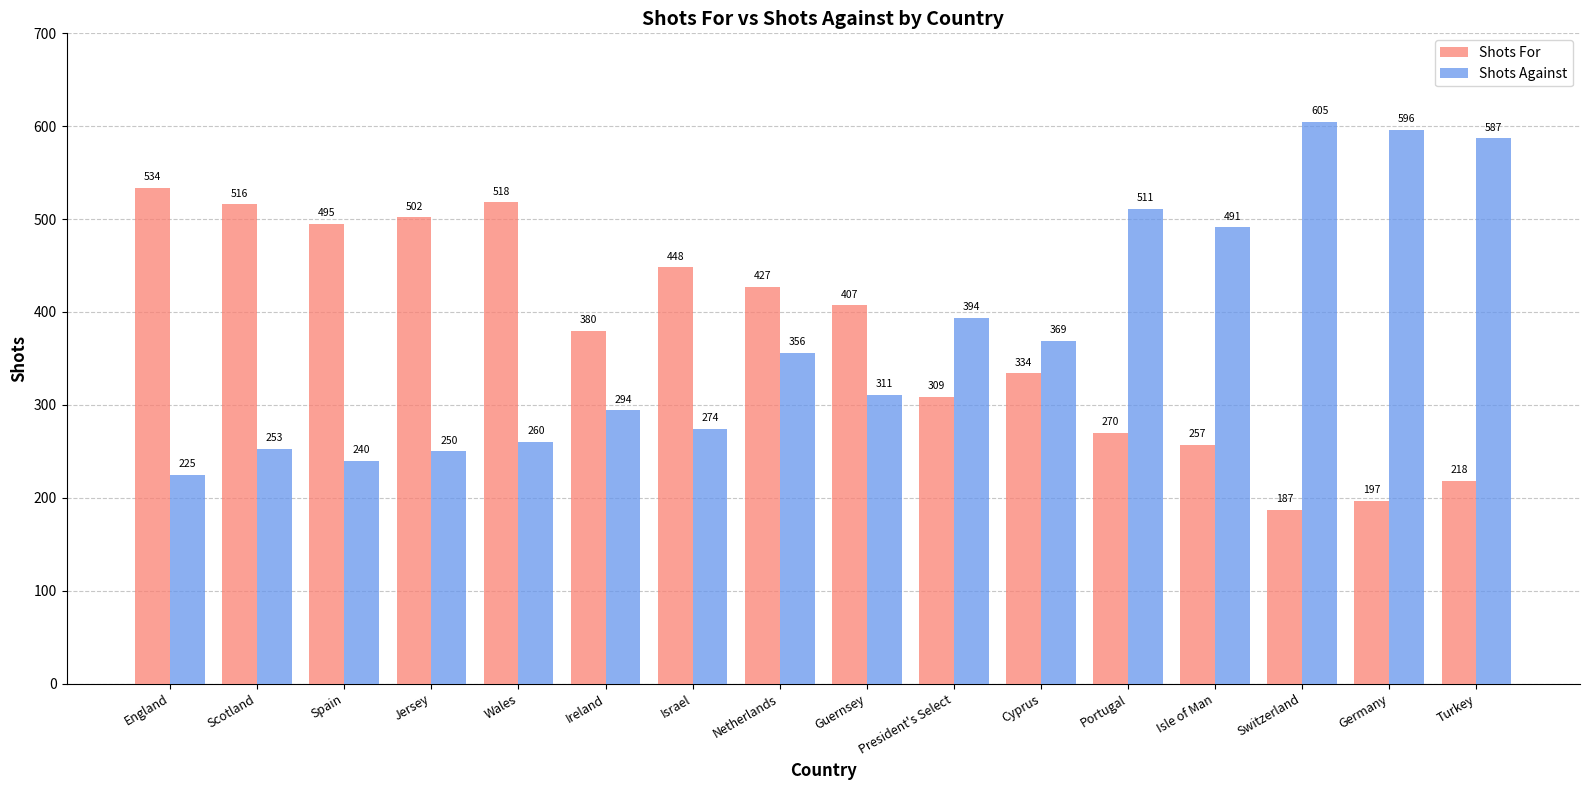

What is the lowest value of the Shots Against series?

225